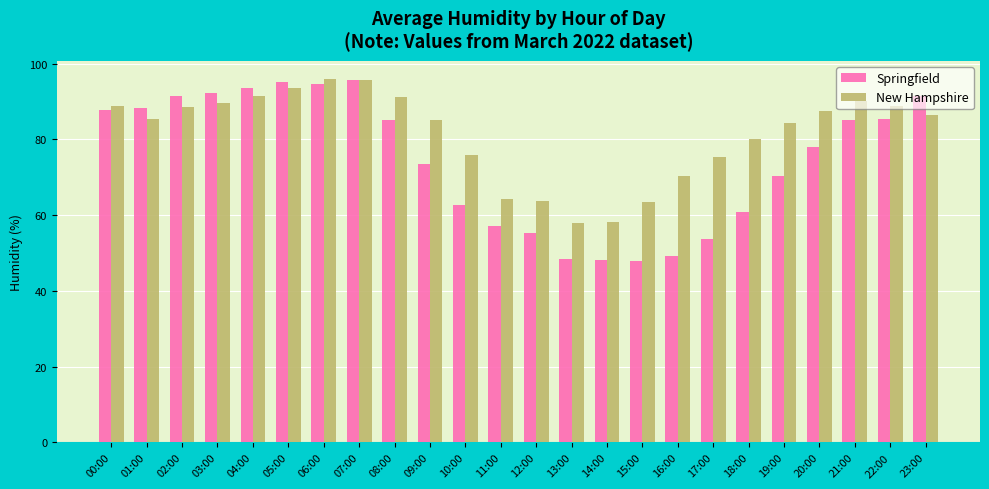

What is the spread (max minus min) of values at 11:00?

7.2